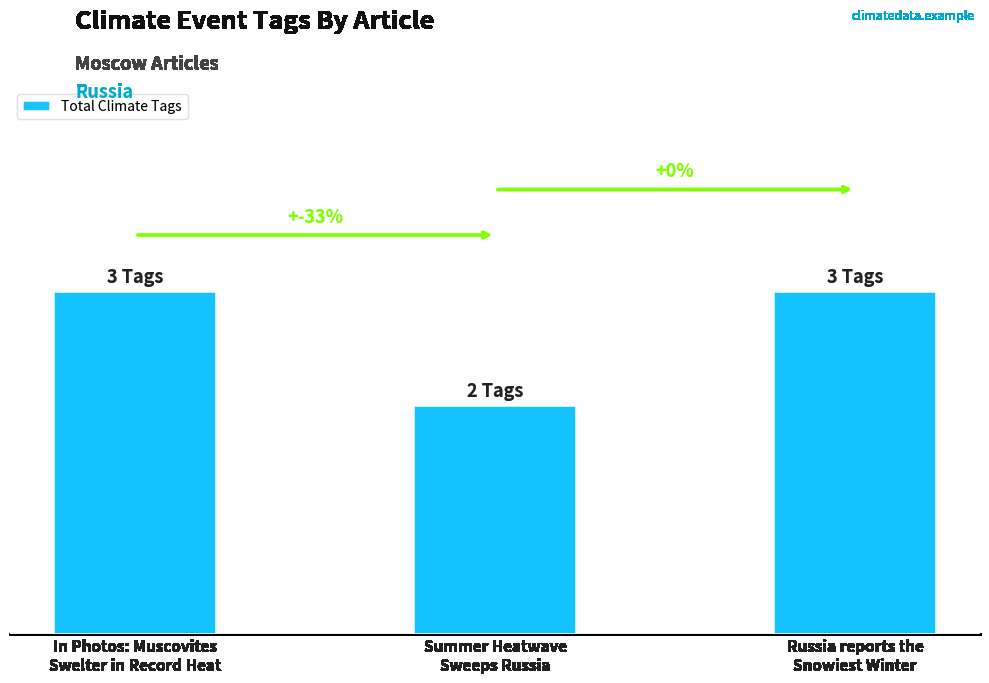

Rank the categories by value from highest to lowest.

In Photos: Muscovites
Swelter in Record Heat, Russia reports the
Snowiest Winter, Summer Heatwave
Sweeps Russia